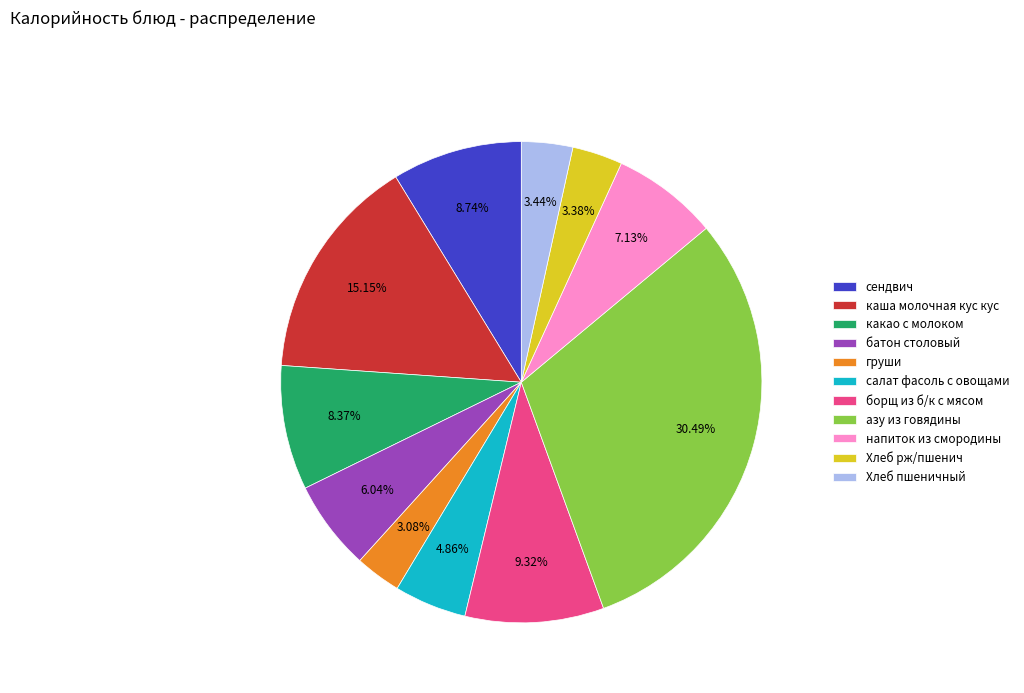

What percentage is the азу из говядины slice, to the nearest percent?

30%